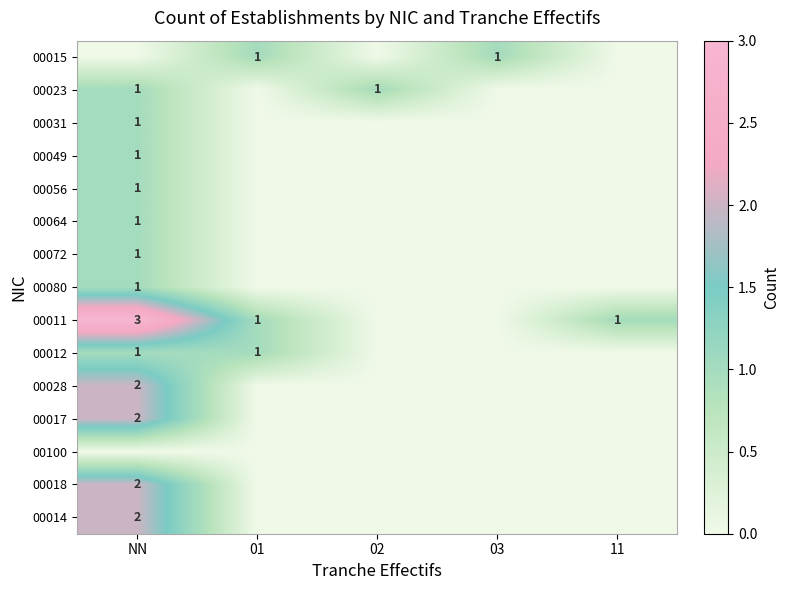

The 00028 series shows 1 at NN. True or false?

False